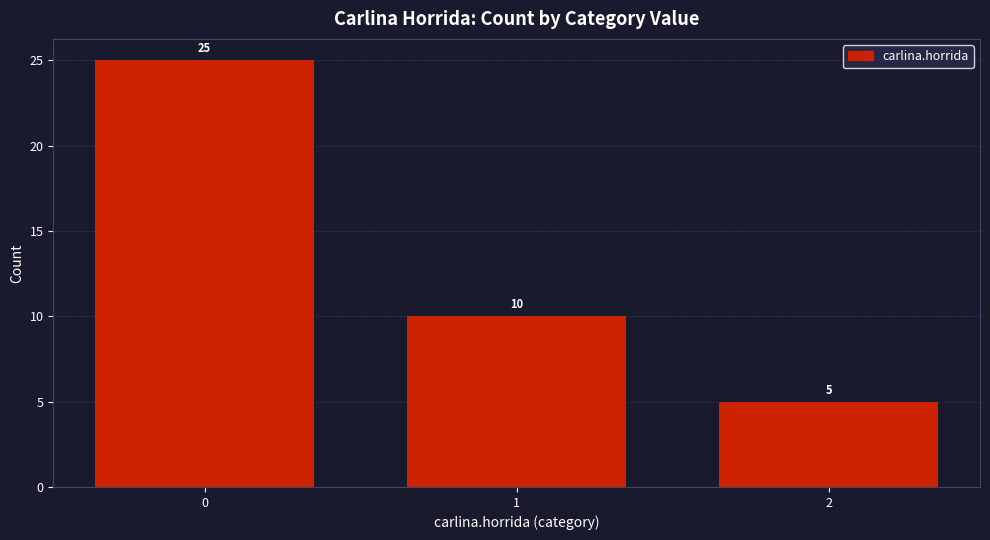

What is the difference between the values at 2 and 1?

5